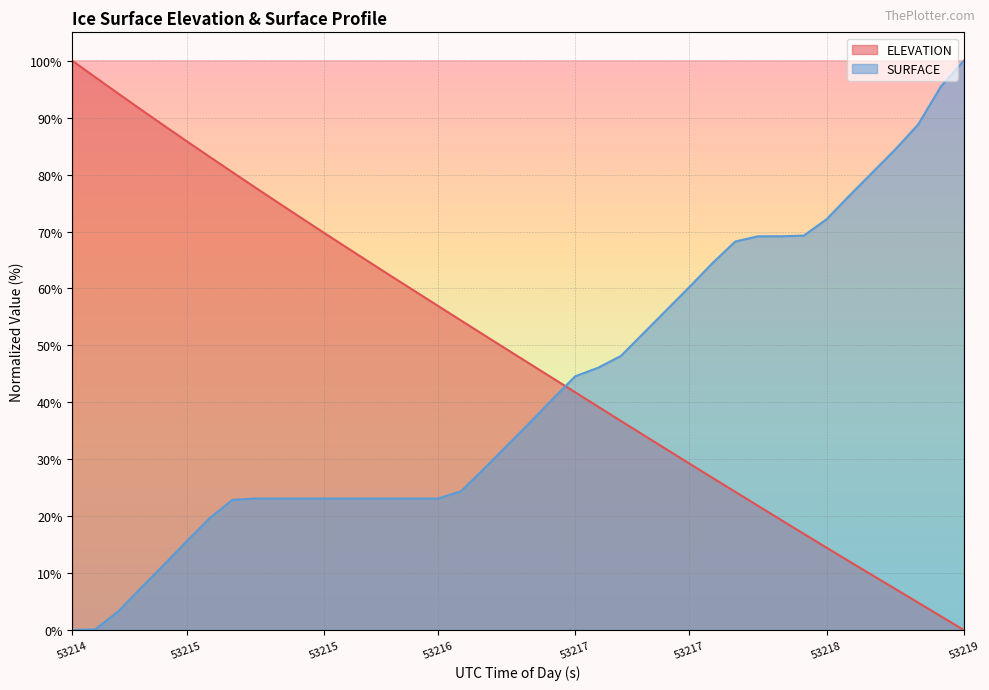

At which category does the chart reach its peak across all series?

53214